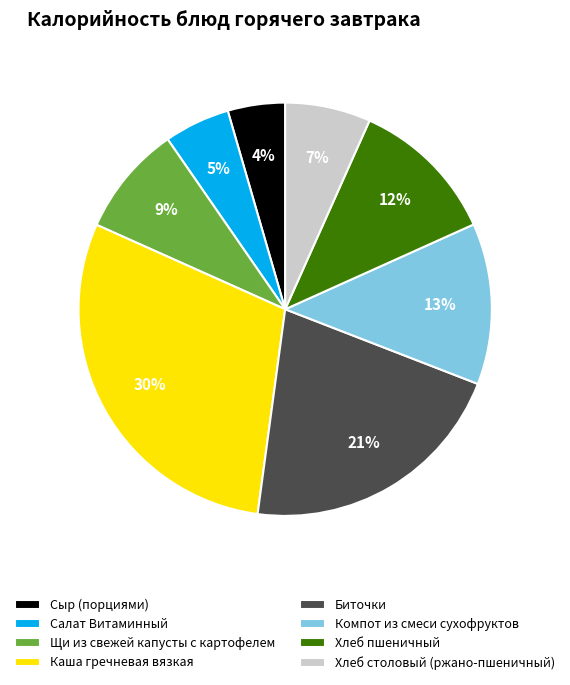

How many segments does this pie chart have?

8